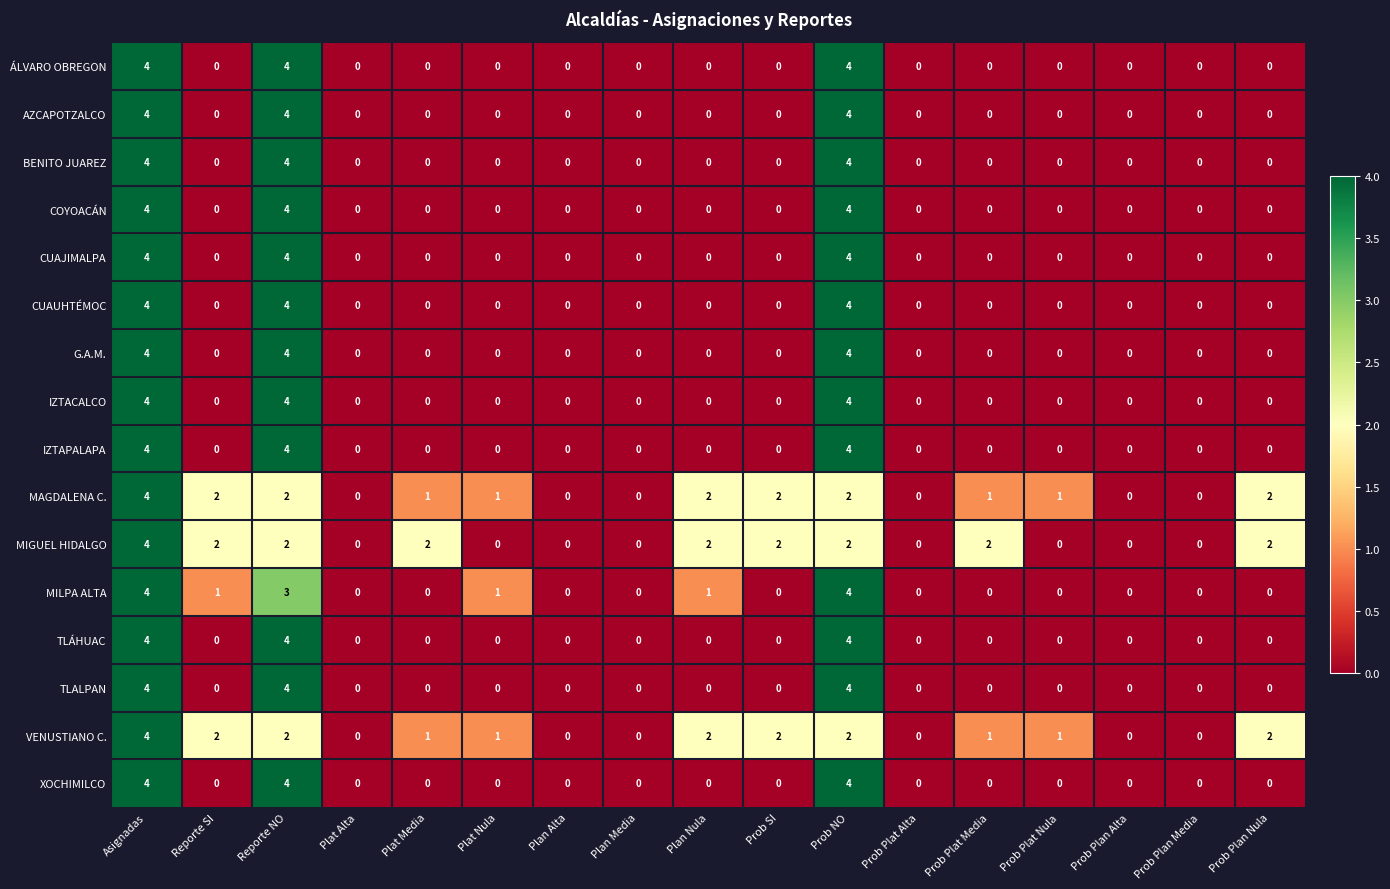

What is the spread (max minus min) of values at Prob Plat Nula?

1